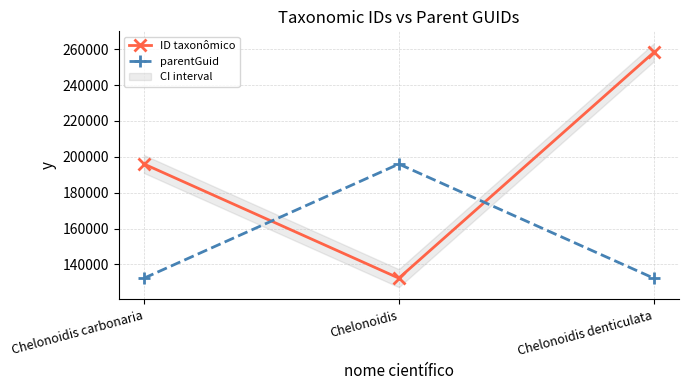

Reading right to left, transcribe all the data shown in this chart.

ID taxonômico: 258134	132367	195972
parentGuid: 132367	195969	132367